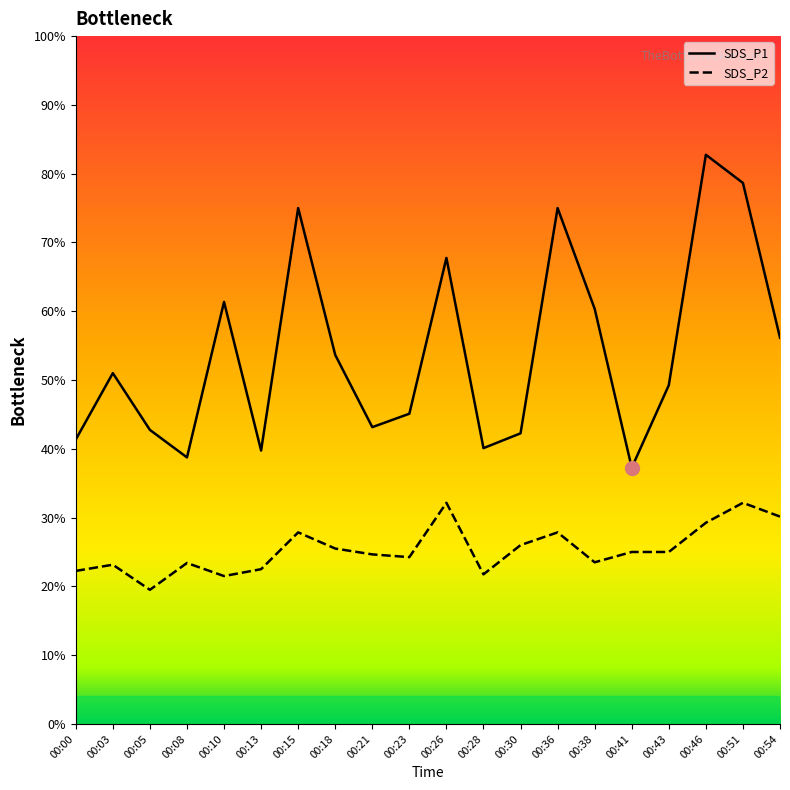

Which category has the lowest value in the SDS_P1 series?

00:41